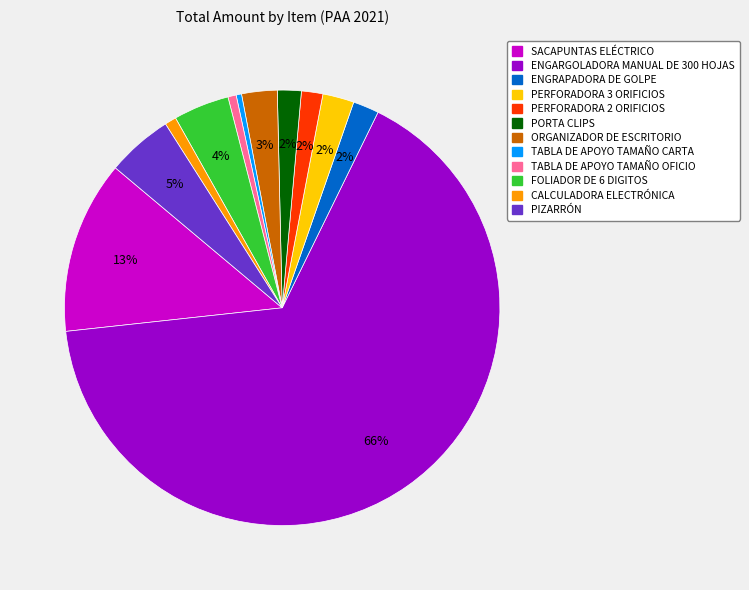

True or false: PERFORADORA 3 ORIFICIOS accounts for 2% of the total.

True